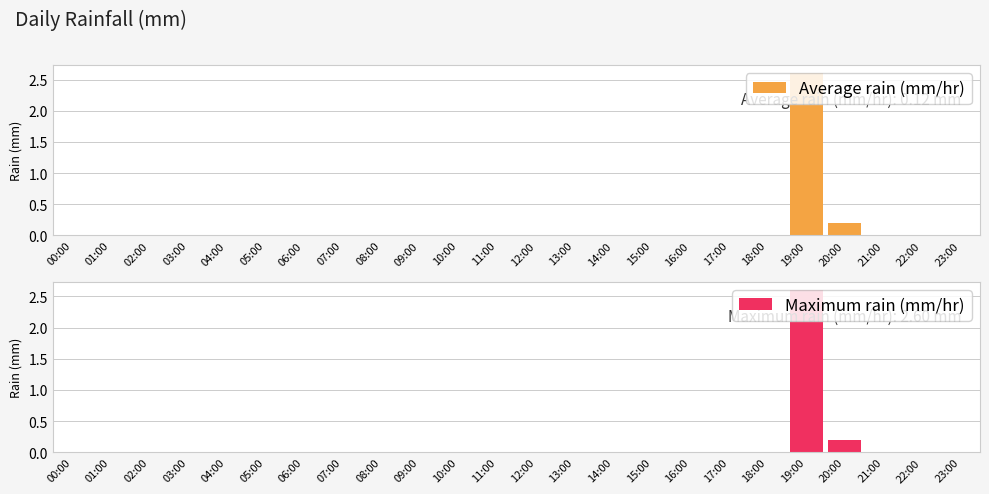

What is the difference between the maximum and minimum values in the Maximum rain (mm/hr) series?

2.6